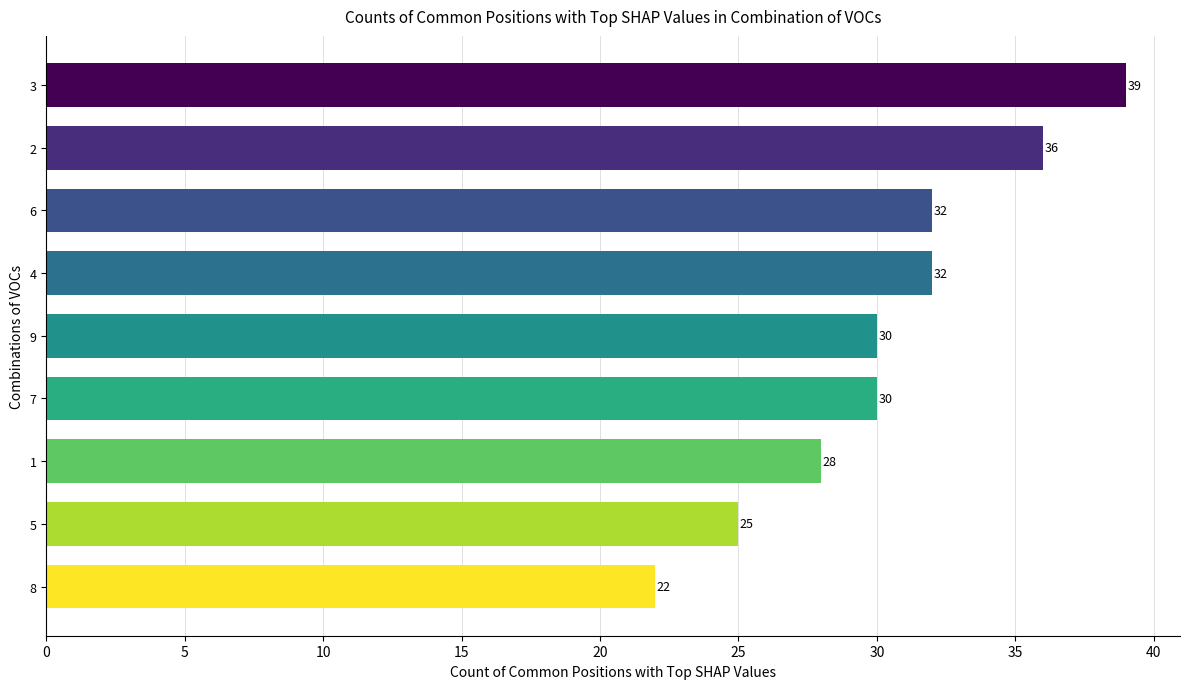

Are the bars grouped side by side (vs. stacked)?

No